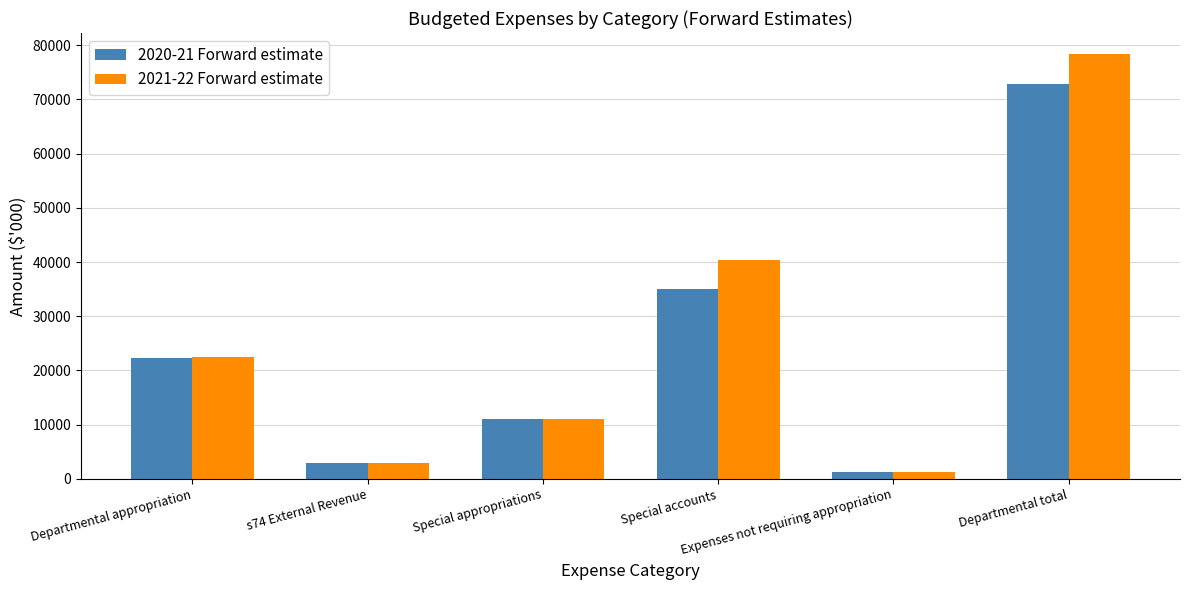

What is the label of the 3rd bar from the left?

Special appropriations